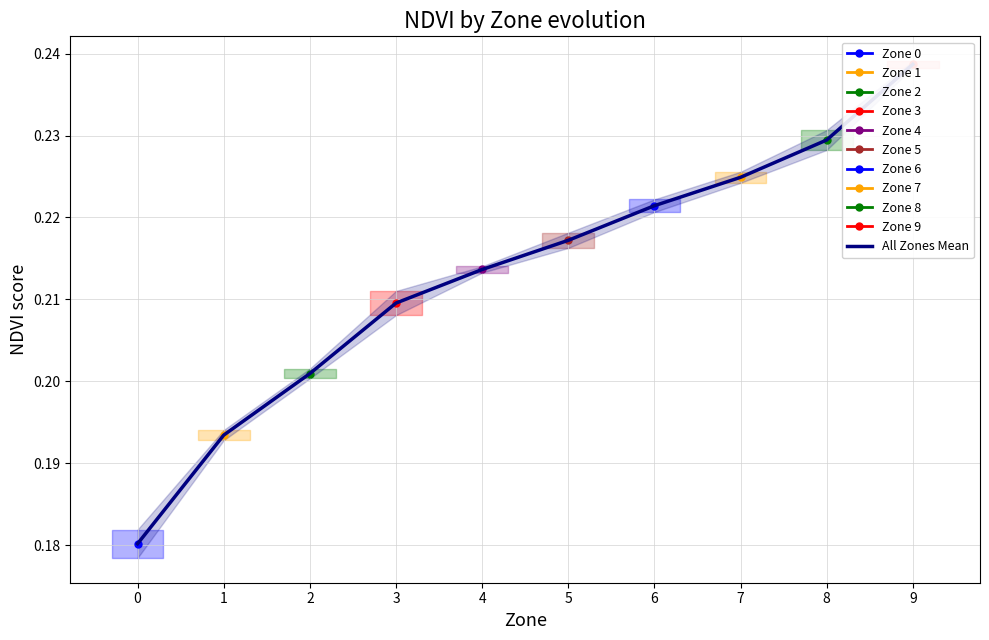

What is the sum of the values at 9 and 1?

0.4